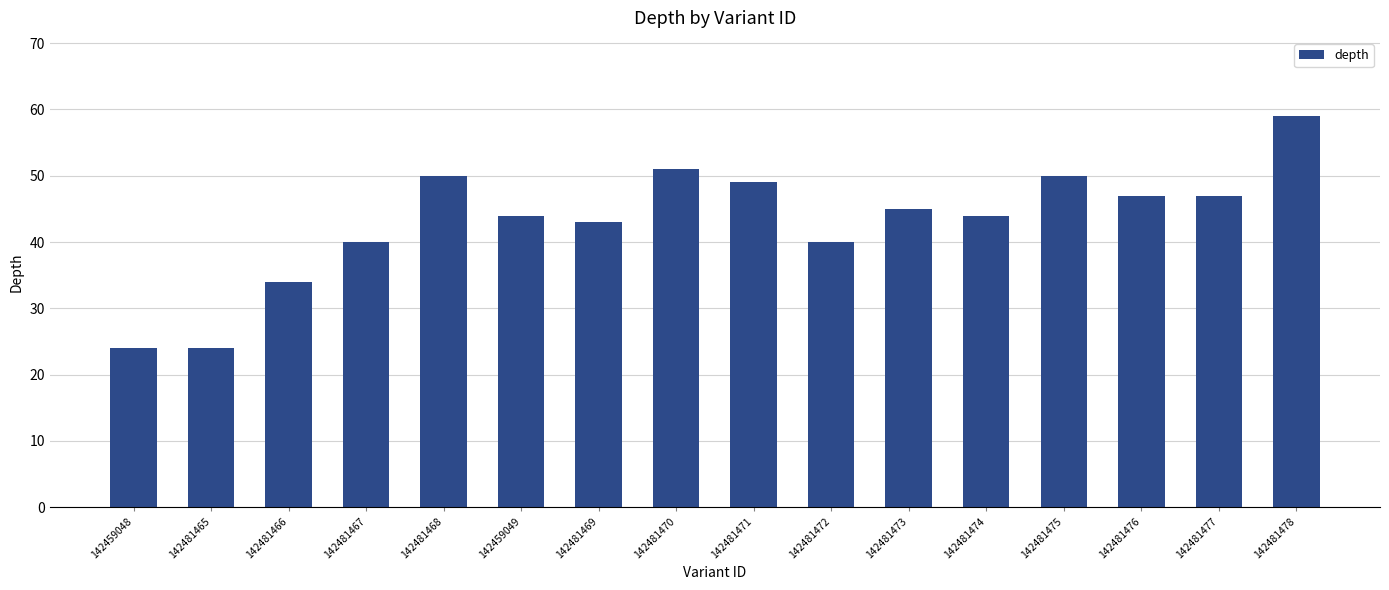

Reading left to right, extract all data points from this chart.

24	24	34	40	50	44	43	51	49	40	45	44	50	47	47	59